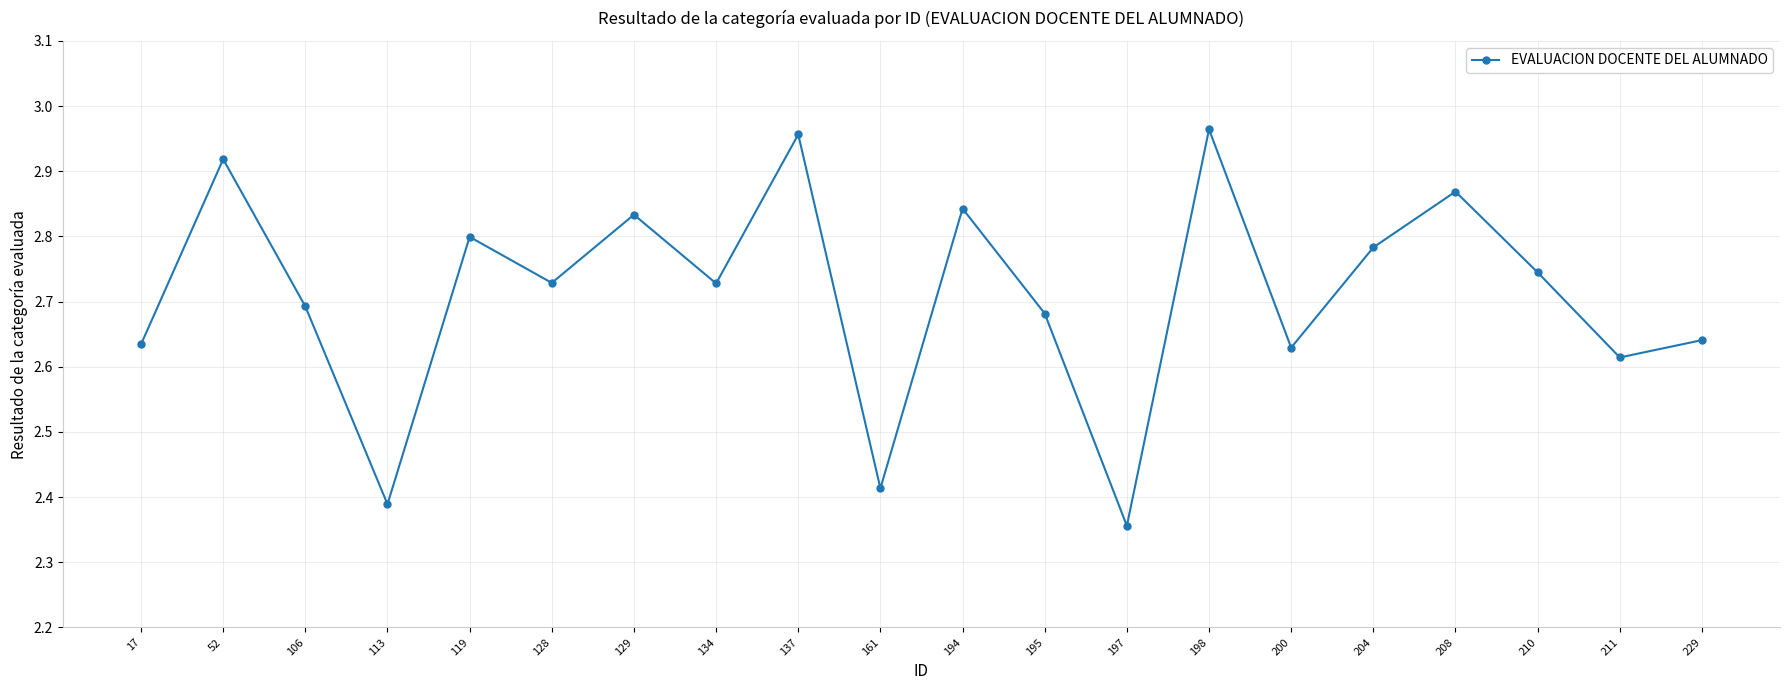

How many lines are shown in the chart?

1